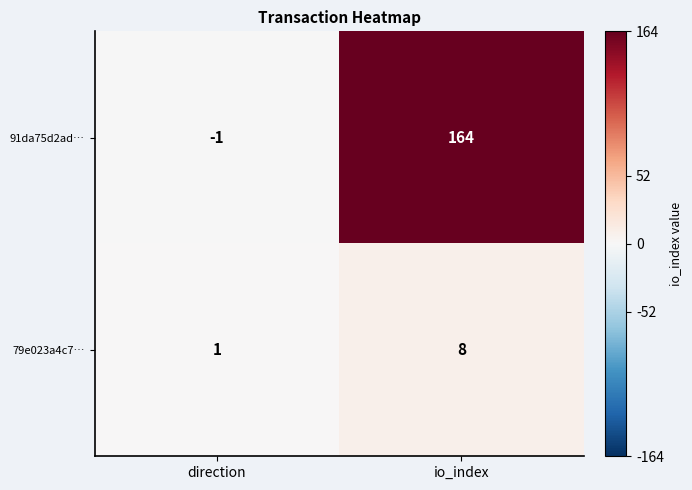

What is the spread (max minus min) of values at io_index?

156